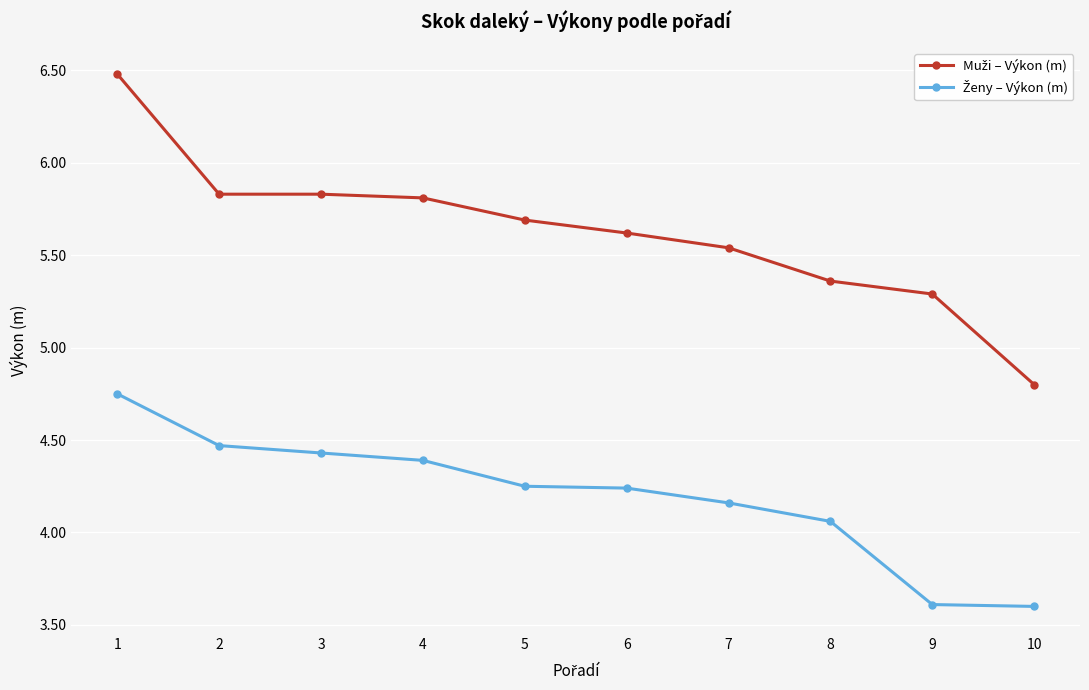

How many distinct data groups are displayed?

2